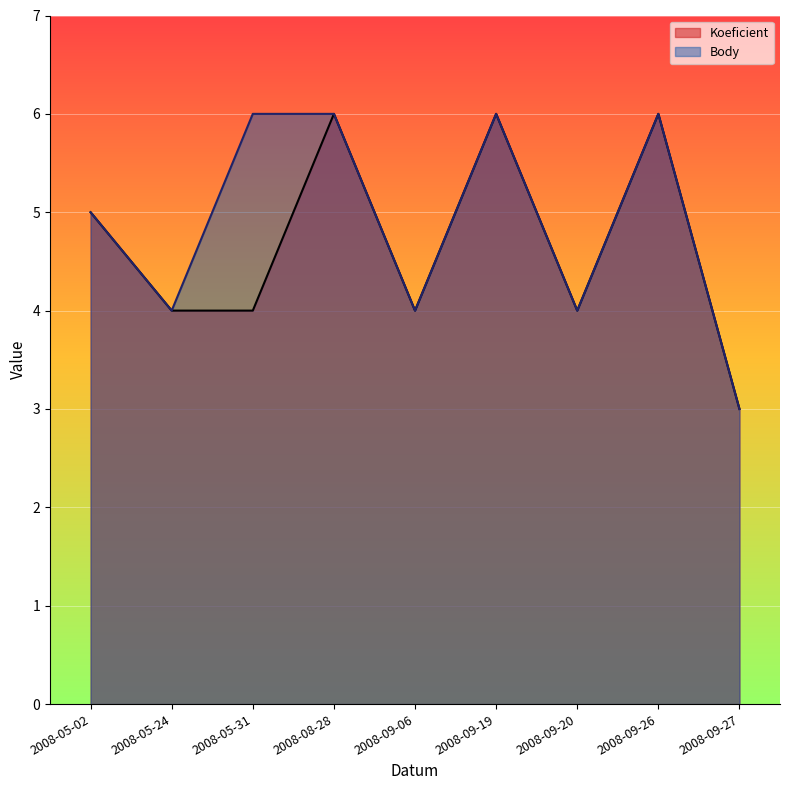

How many distinct data groups are displayed?

2